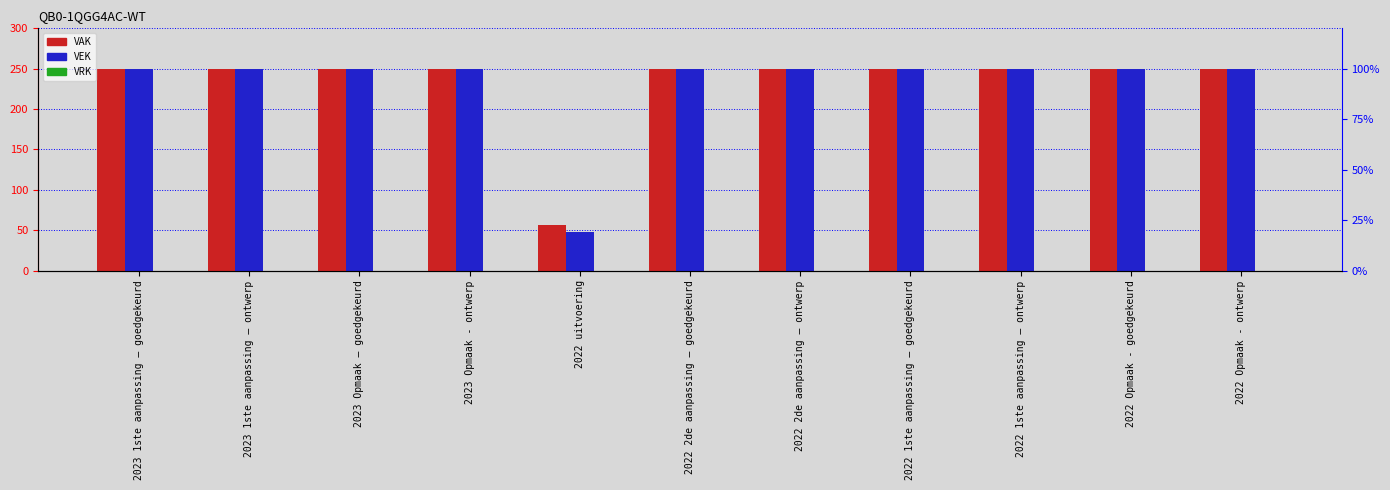

What is the spread (max minus min) of values at 2023 Opmaak - ontwerp?

250